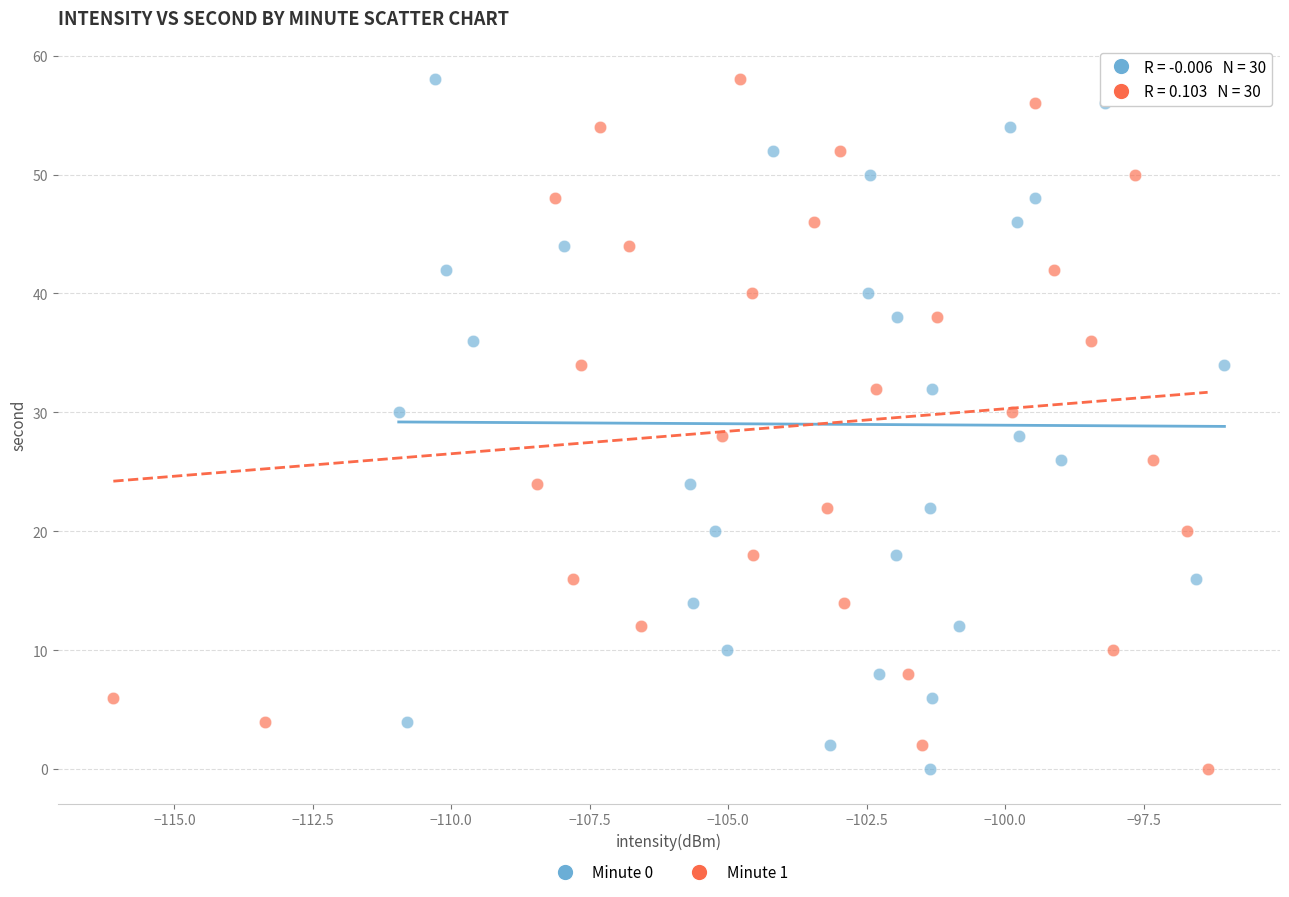

What are all the series names shown in the legend?

Minute 0, Minute 1